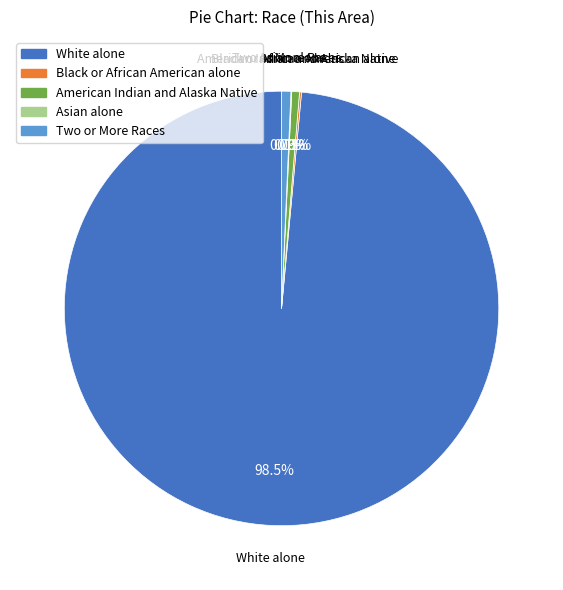

Is the sum of American Indian and Alaska Native and White alone greater than half?

Yes